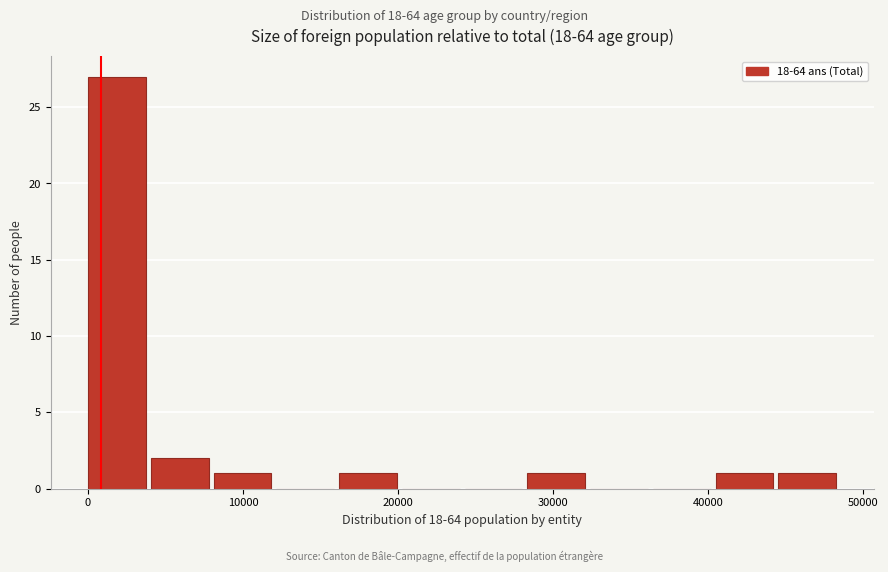

Reading left to right, transcribe this chart: for each bar, give the range it covers on the x-axis and its height. Neither the bar edges nor the heights are printed on the chart, so give them approximately, as read against the axes.

0 to 4000: 27
4000 to 8000: 2
8000 to 12000: 1
12000 to 16000: 0
16000 to 20000: 1
20000 to 24000: 0
24000 to 28000: 0
28000 to 32000: 1
32000 to 36000: 0
36000 to 40000: 0
40000 to 45000: 1
45000 to 49000: 1